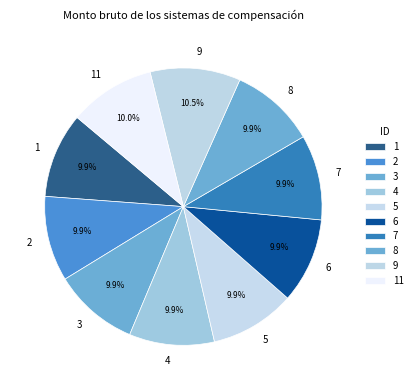

What portion of the pie excludes 7?

90.1%